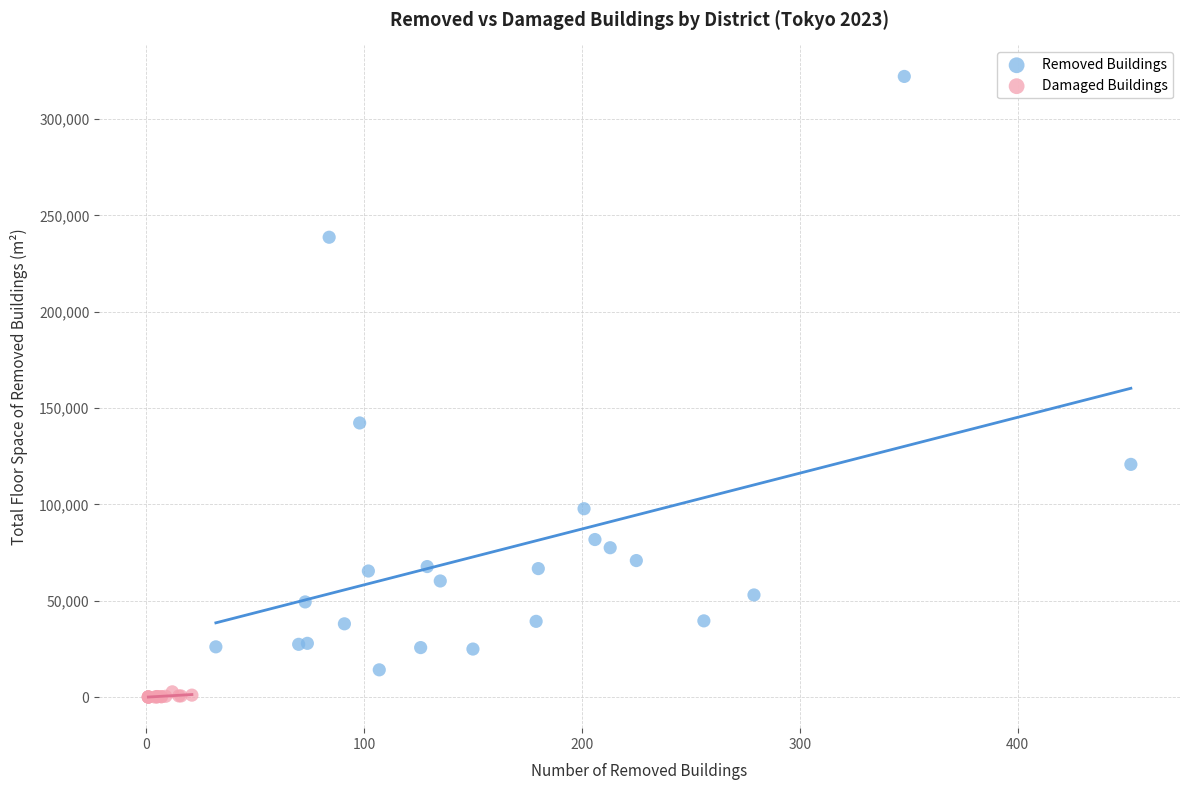

What are all the series names shown in the legend?

Removed Buildings, Damaged Buildings